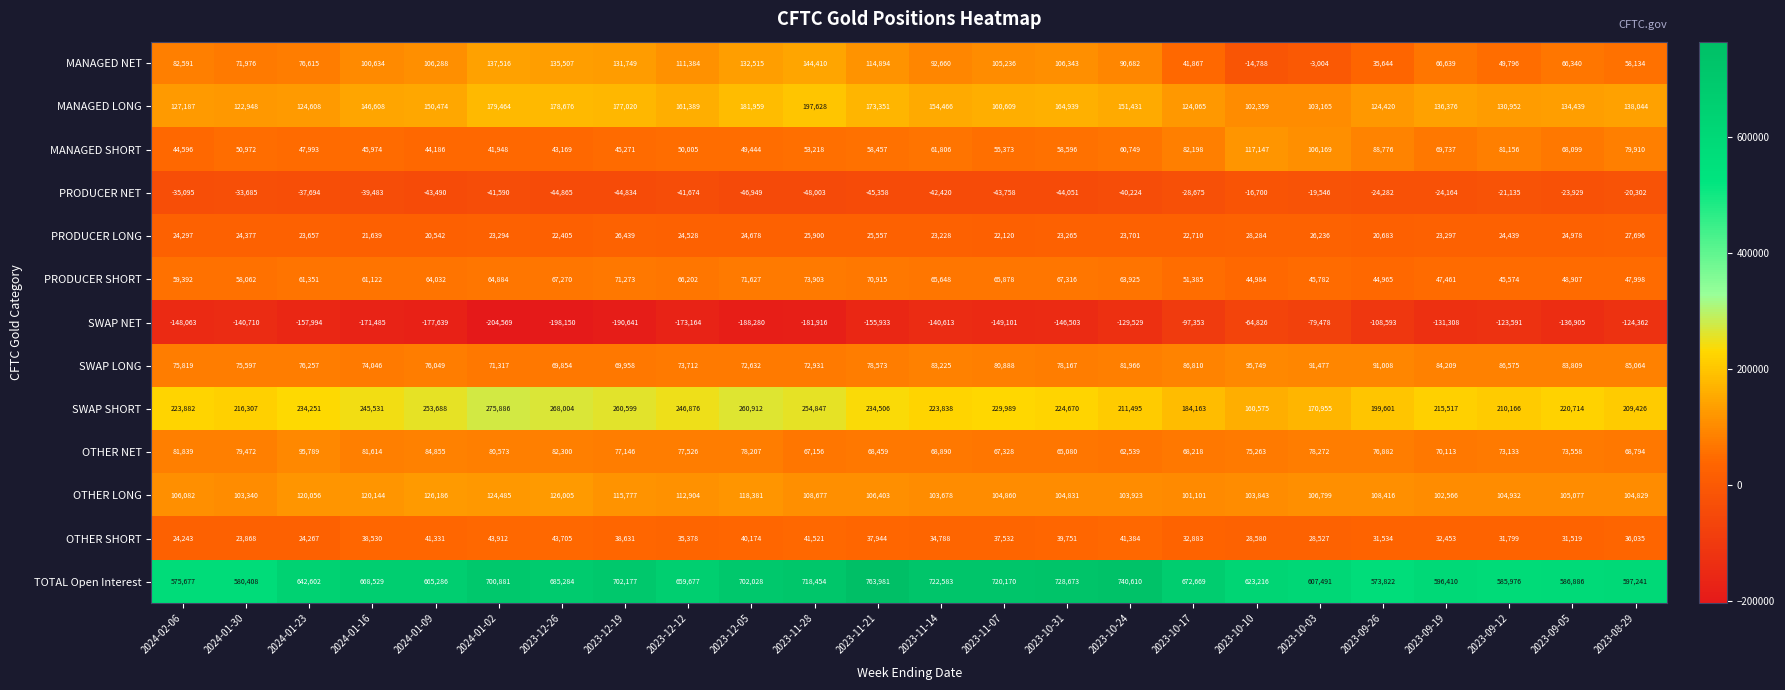

What is the sum of the MANAGED SHORT values at 2023-08-29 and 2023-09-26?

168686